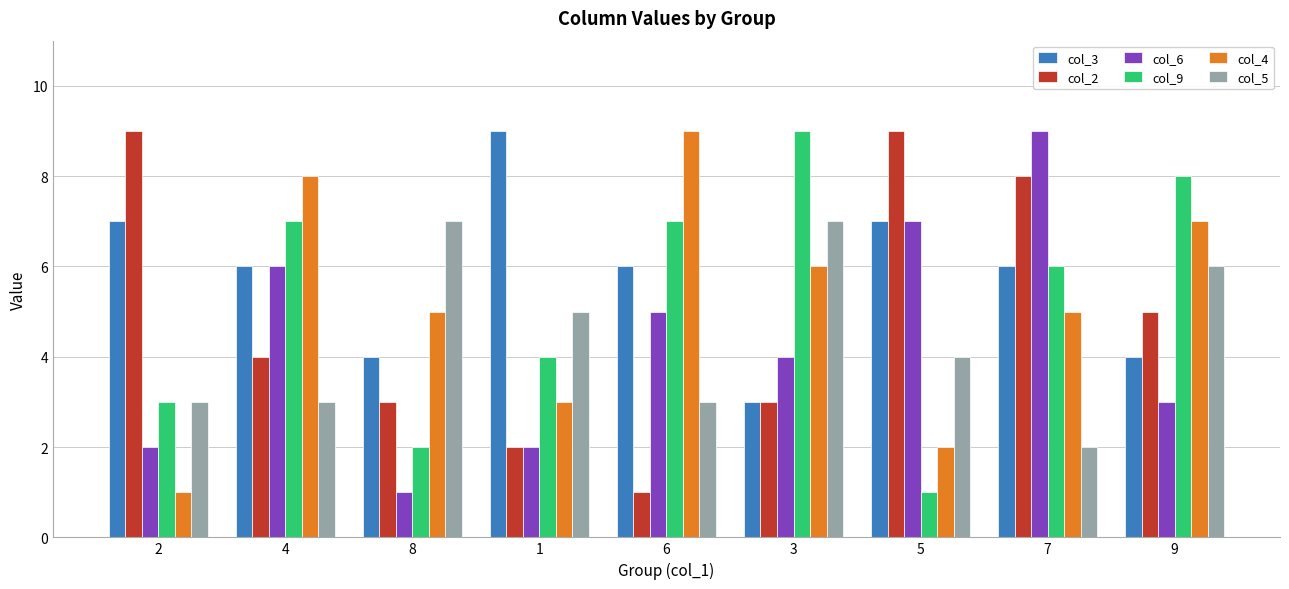

What is the label of the 8th bar from the right?

4